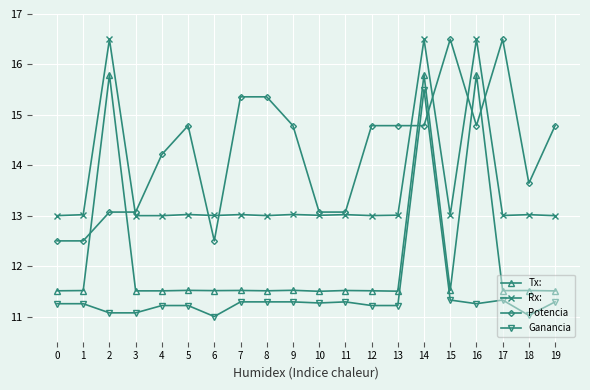

What is the value of the Ganancia point at the 1st from the left?

11.3